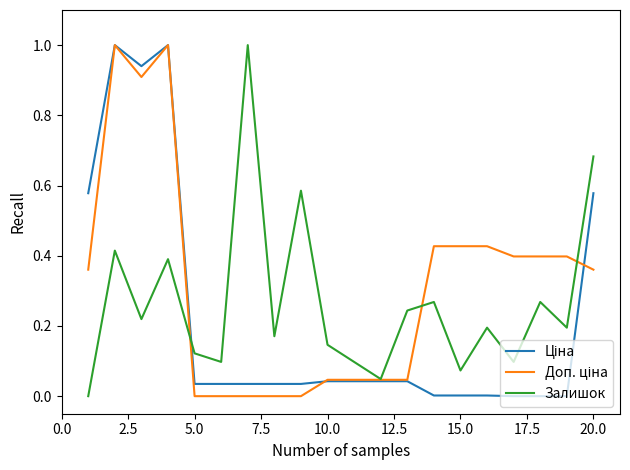

What is the highest value of the Залишок series?

1.0